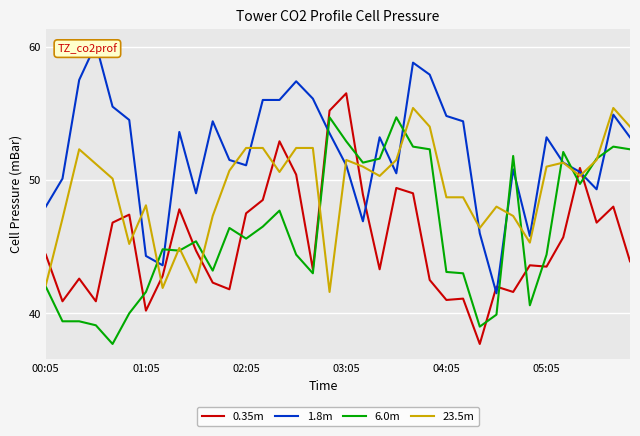

How many times do 0.35m and 23.5m cross each other?

11